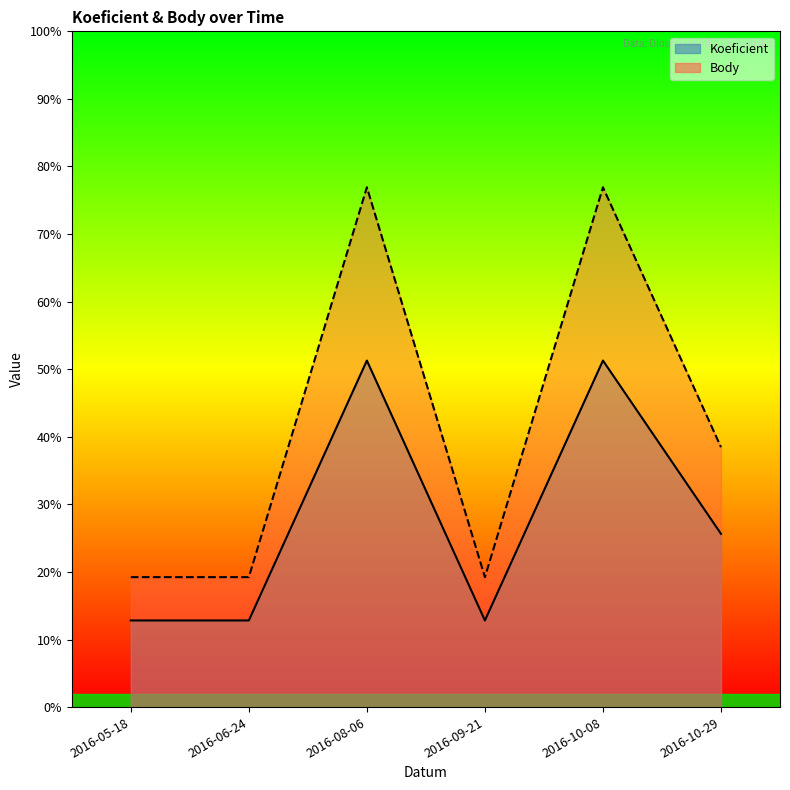

How many lines are shown in the chart?

2